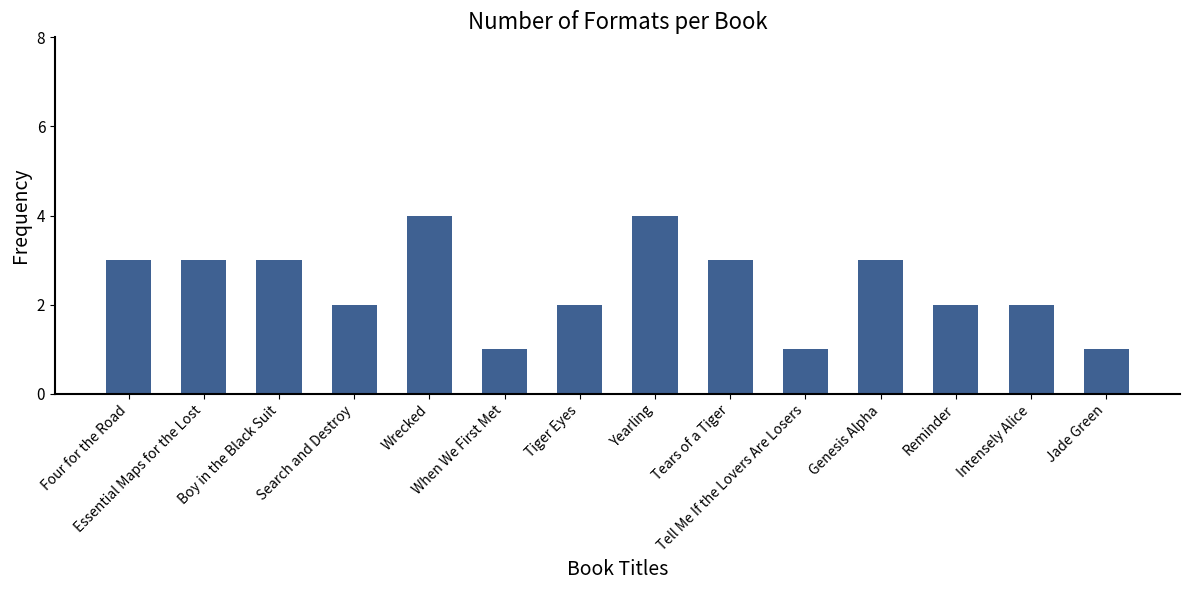

What is the greatest value displayed?

4